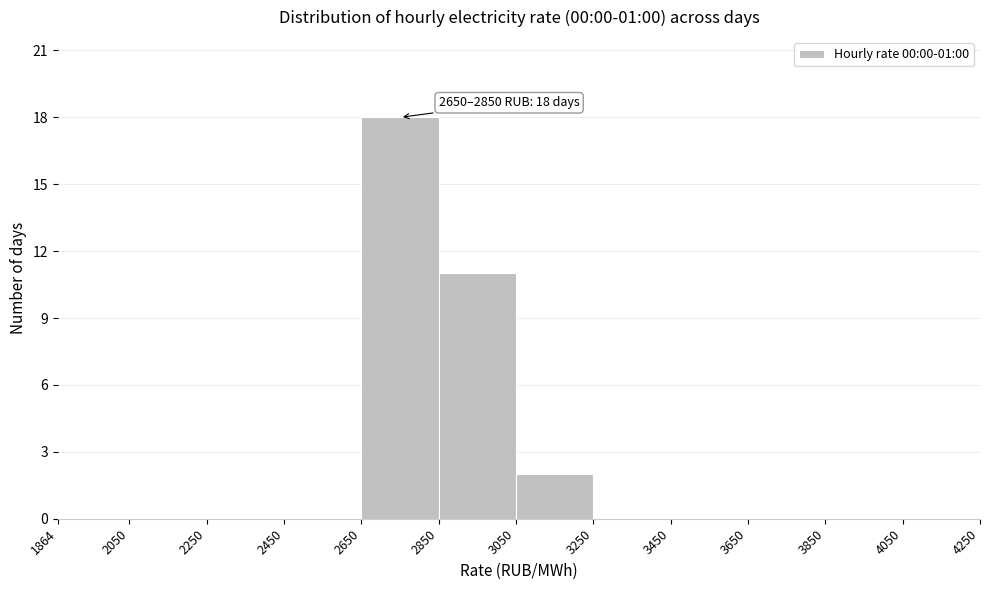

Which range on the x-axis has the tallest bar?

2650 to 2850